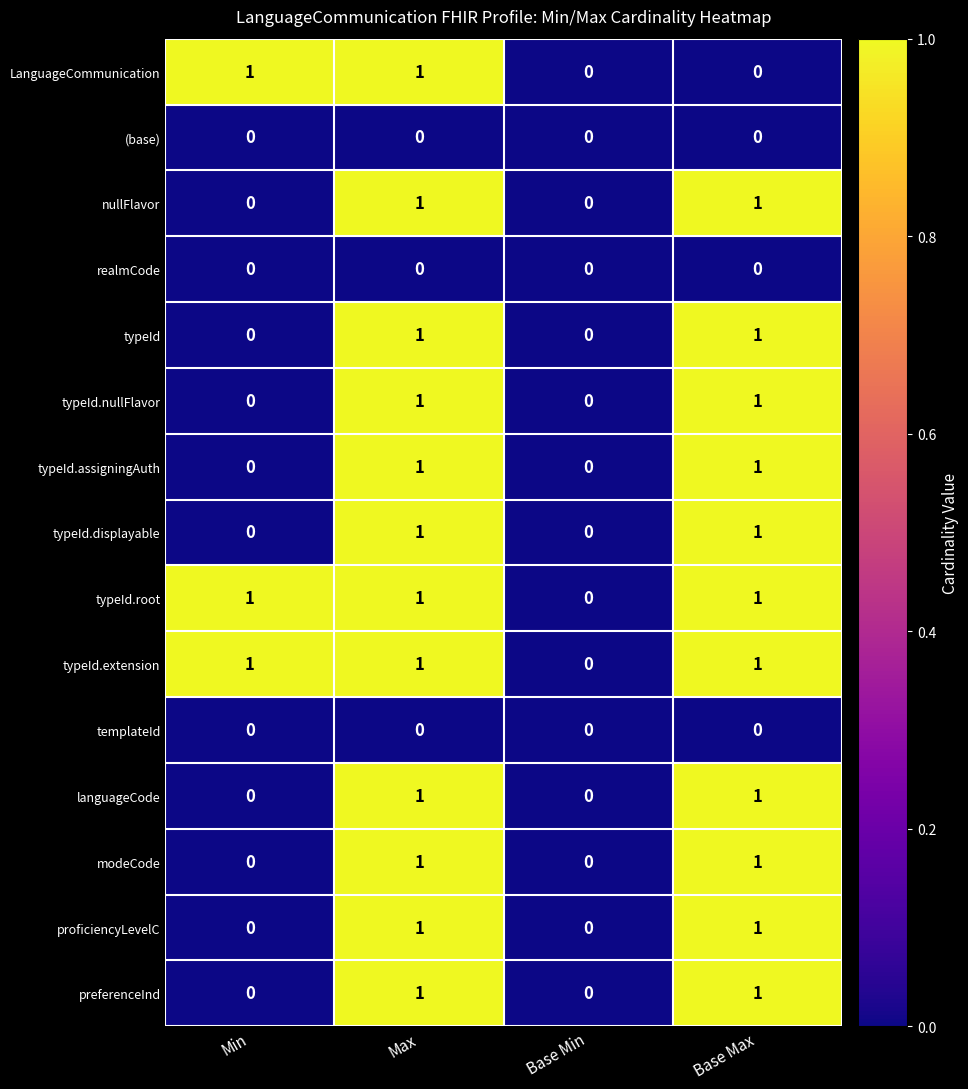

Is it true that typeId.displayable equals 1 at Base Max?

True